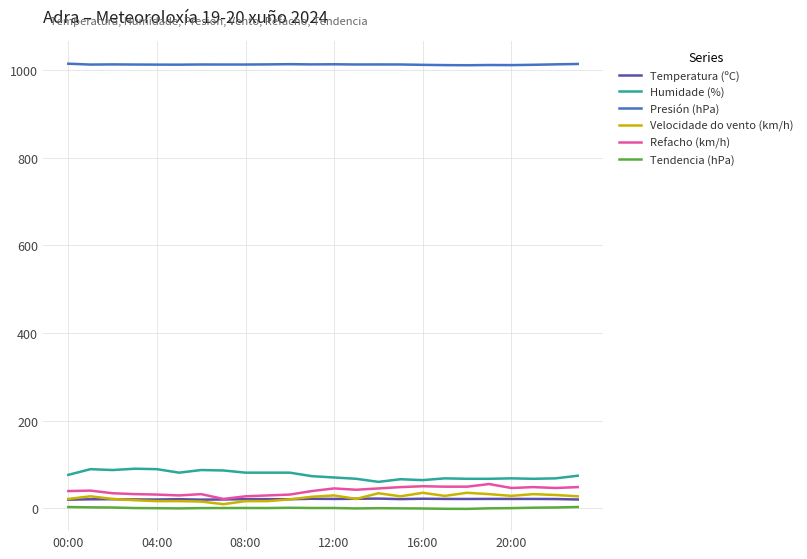

What is the sum of all Presión (hPa) values?

24311.2